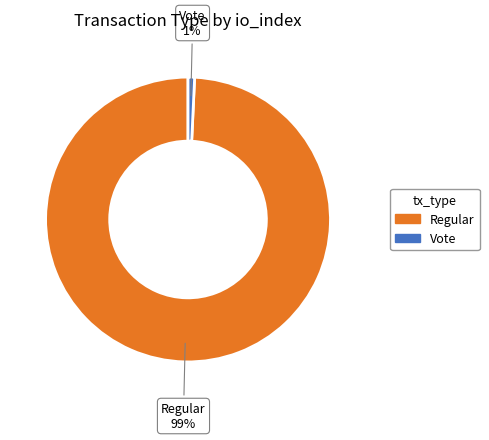

Which category has the smallest portion of the pie?

Vote